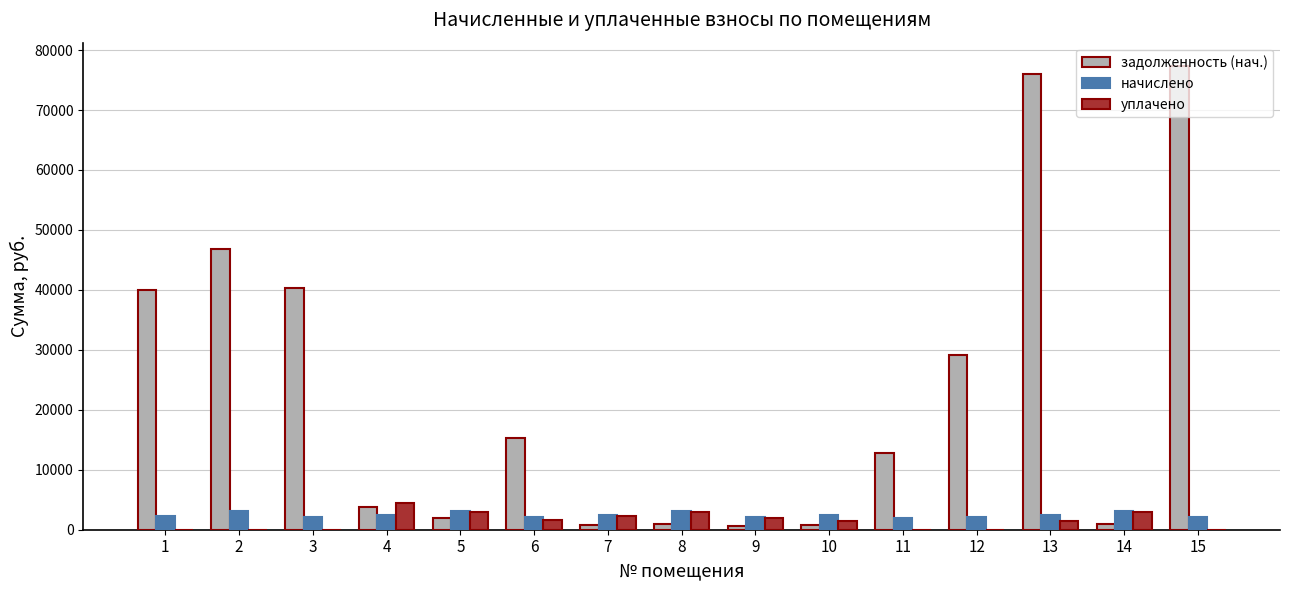

Which series has the largest range (max minus min)?

задолженность (нач.)